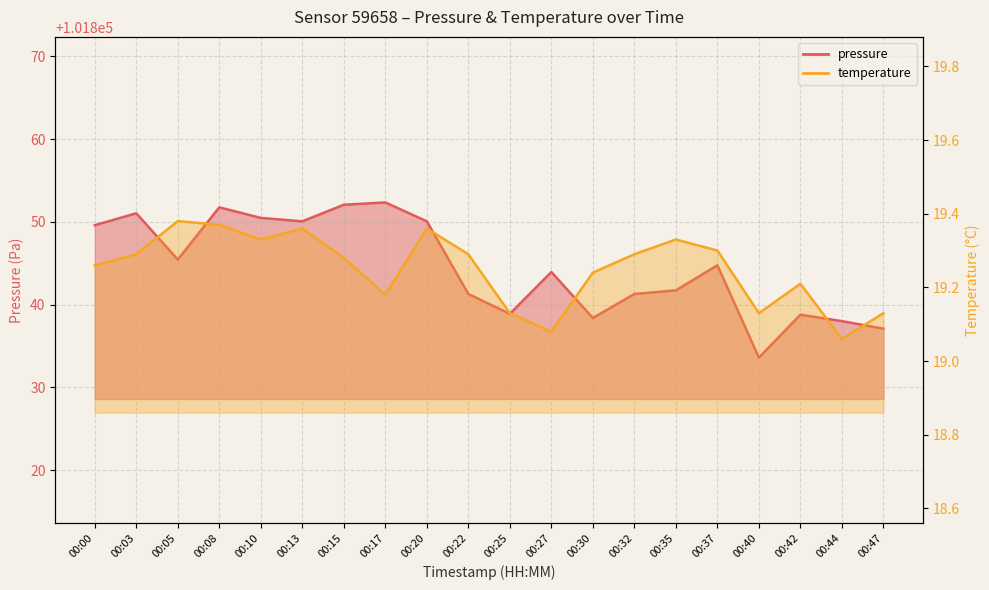

Which has a higher value, 00:15 or 00:32?

00:15